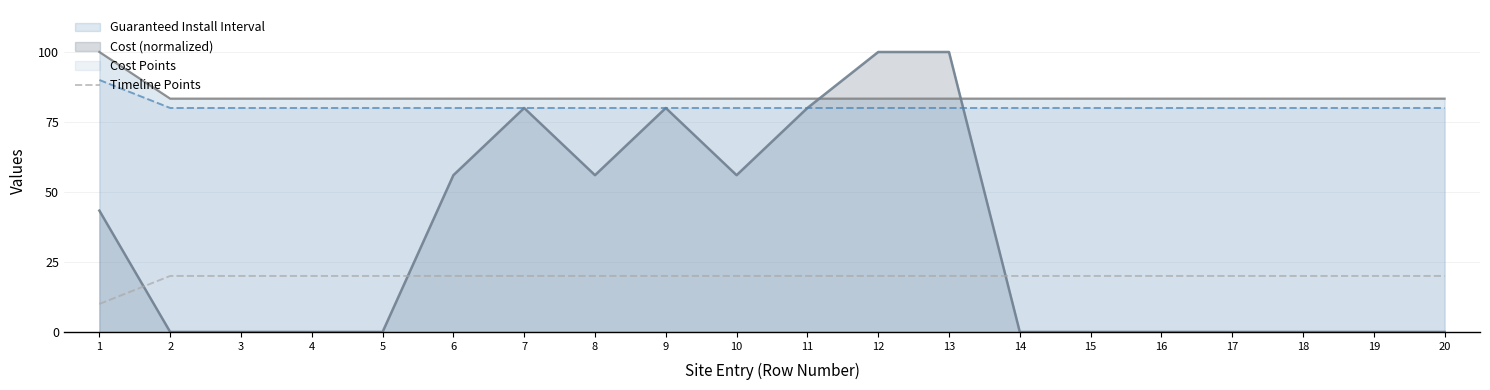

What is the value of the 11th point from the left?

20